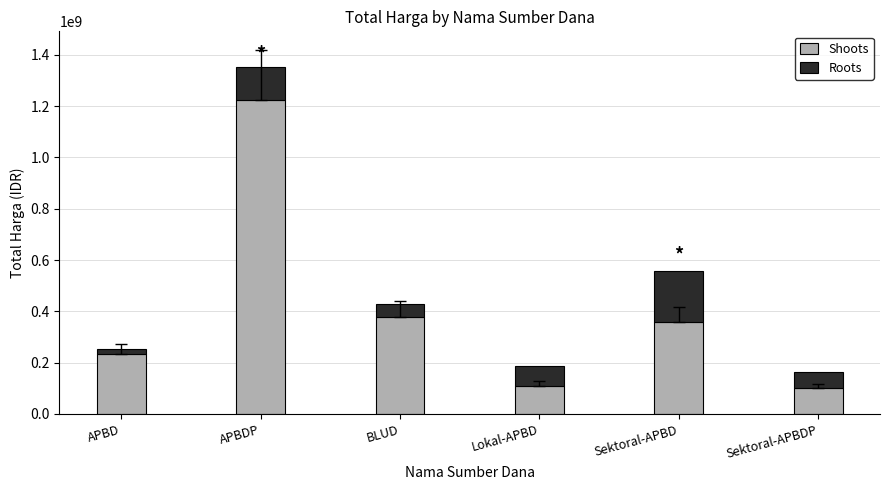

What is the difference between the Shoots values at APBD and Sektoral-APBD?

124250000